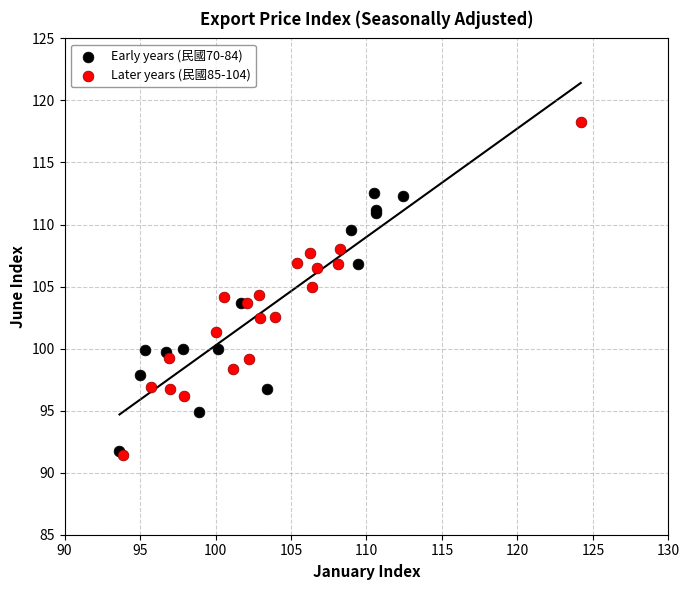

Which series has the widest spread of Y values?

Later years (民國85-104)